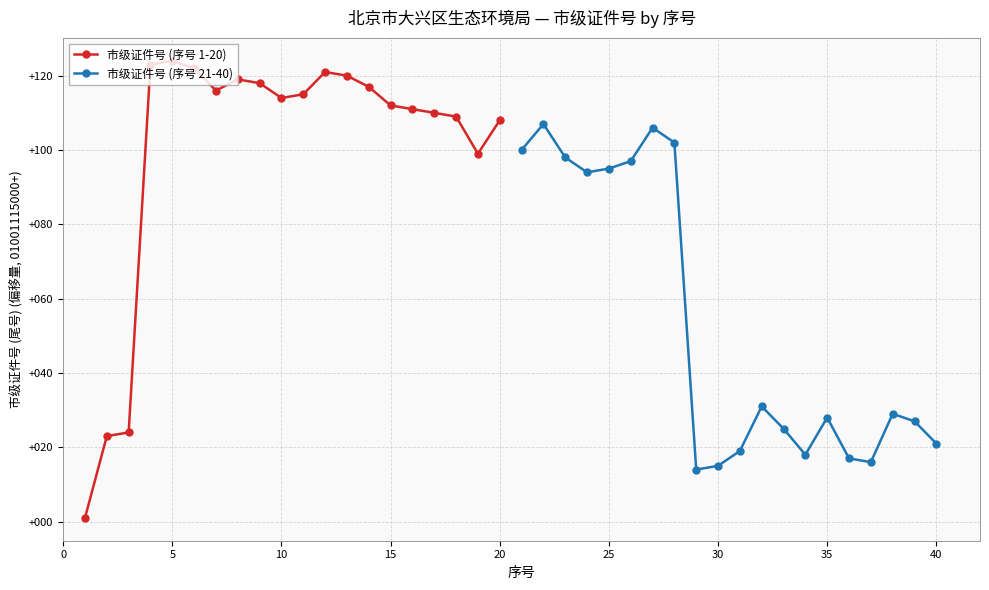

What is the sum of all 市级证件号 (序号 21-40) values?

1059